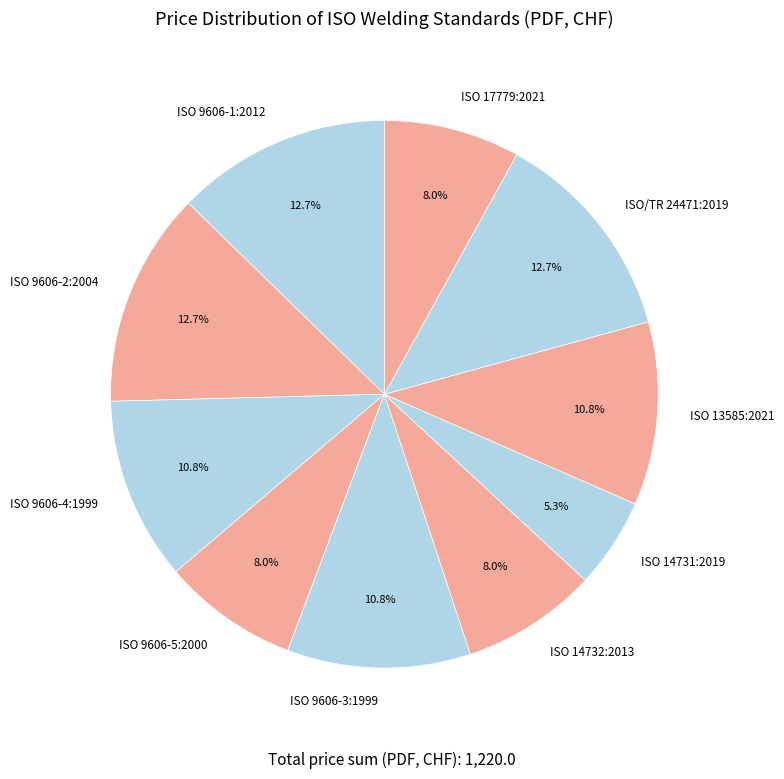

How many slices are in this pie chart?

10